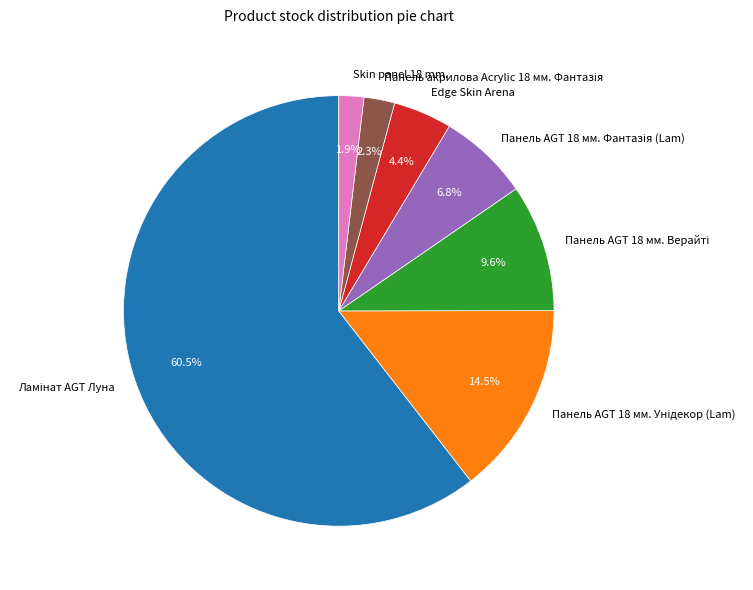

Is there any slice that represents more than half of the pie?

Yes